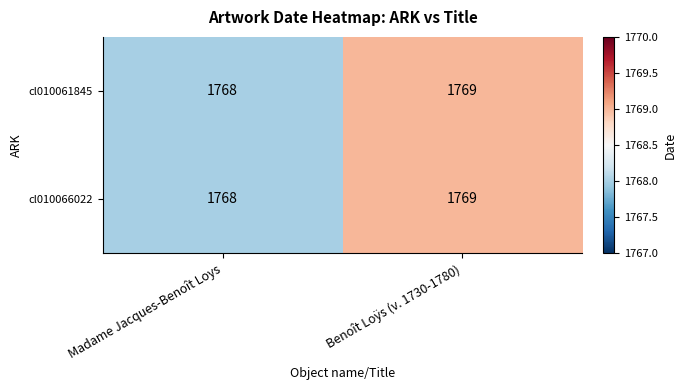

What is the sum of the cl010066022 values at Benoît Loÿs (v. 1730-1780) and Madame Jacques-Benoît Loys?

3537